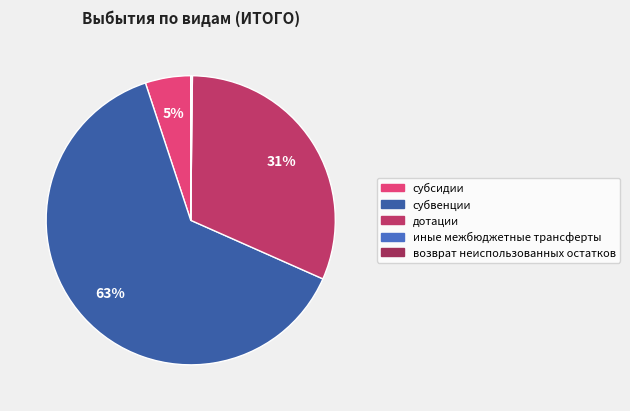

What percentage is the субсидии slice, to the nearest percent?

5%